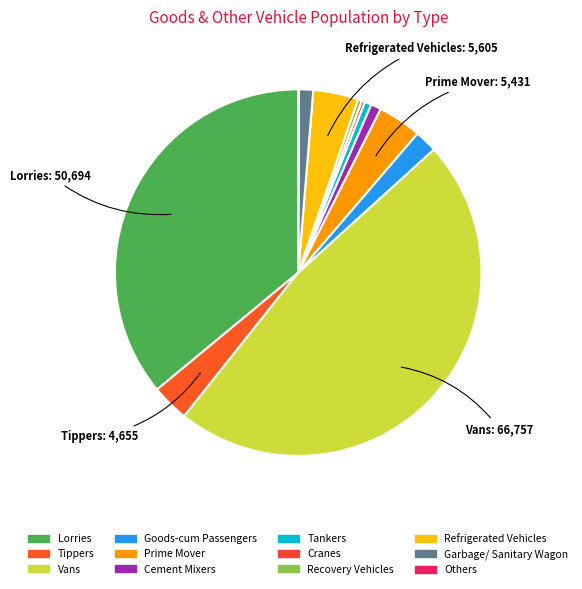

What percentage is the Vans slice, to the nearest percent?

47%